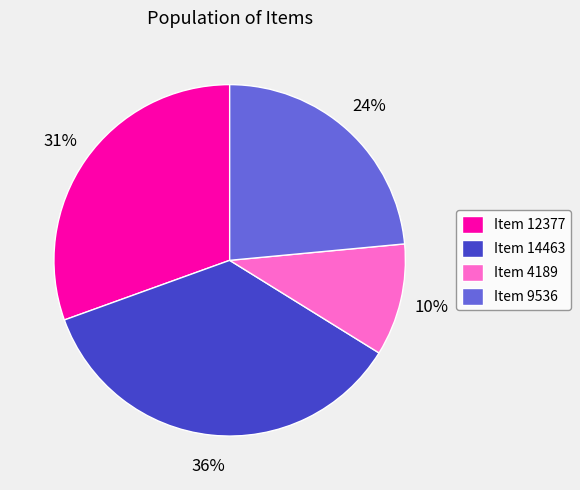

Do Item 12377 and Item 14463 together represent more than half of the pie?

Yes